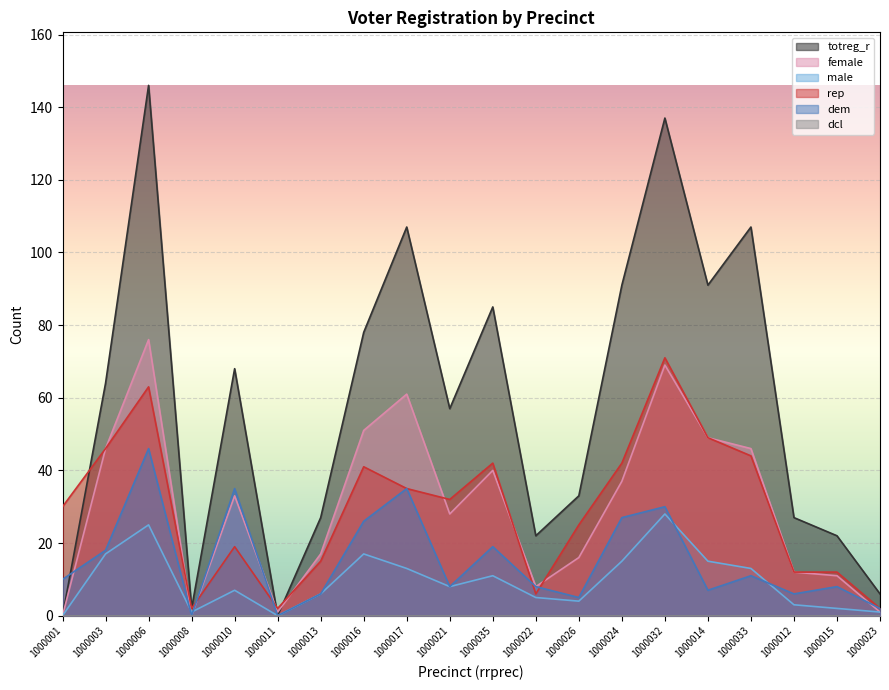

Count the number of categories in the chart.

20